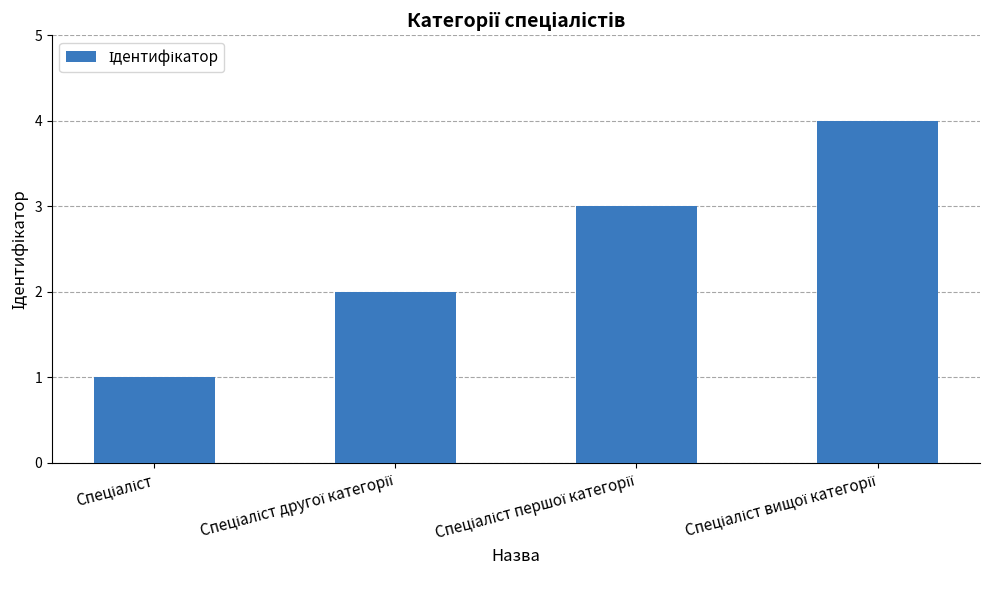

What is the greatest value displayed?

4